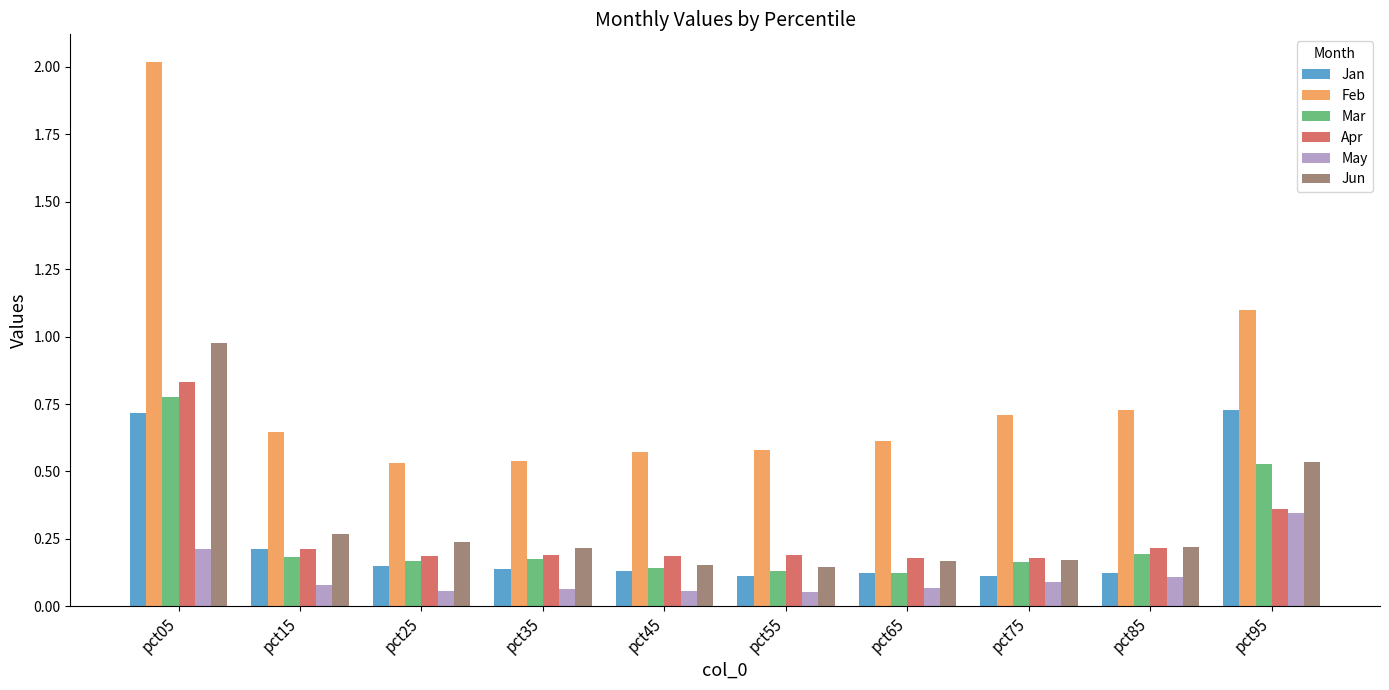

What is the sum of all Mar values?

2.6